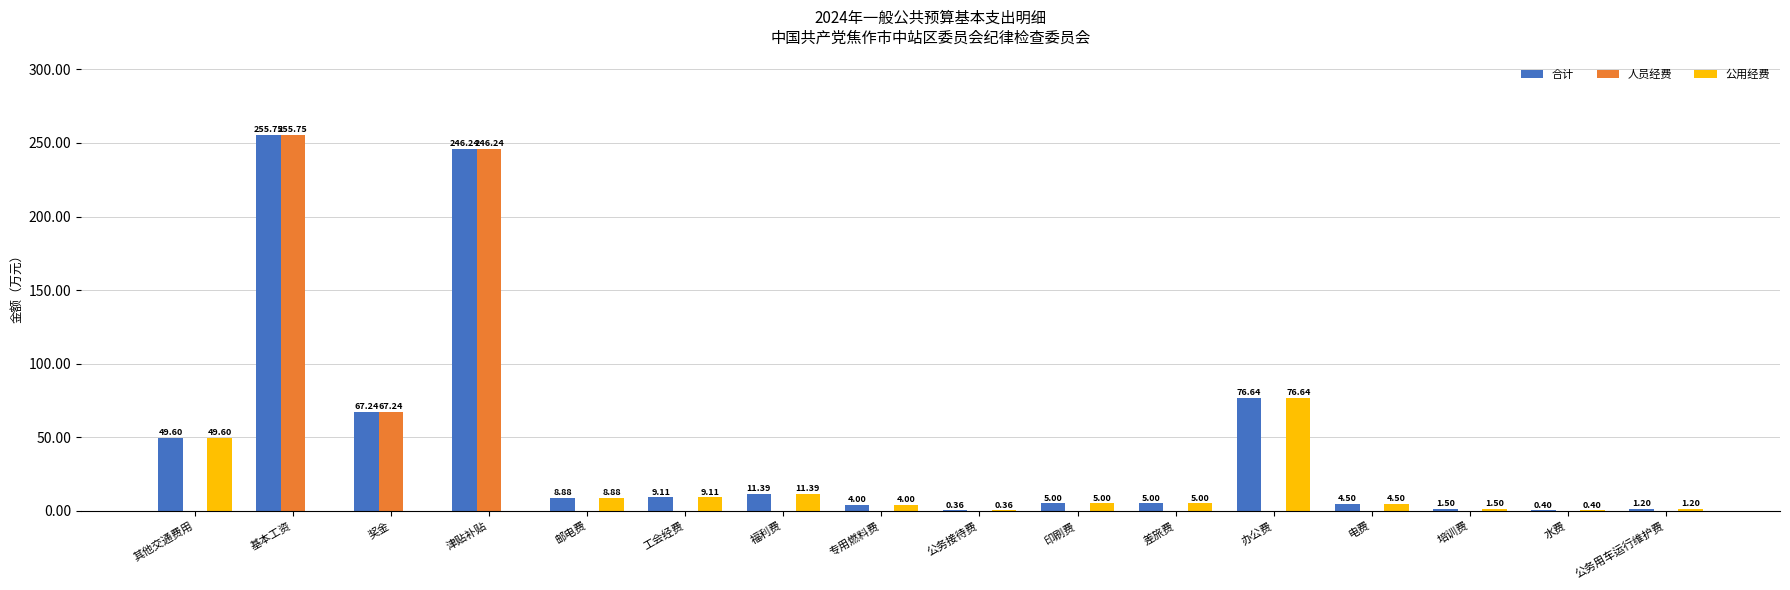

Is the value of 公用经费 at 基本工资 greater than the value of 合计 at 基本工资?

No